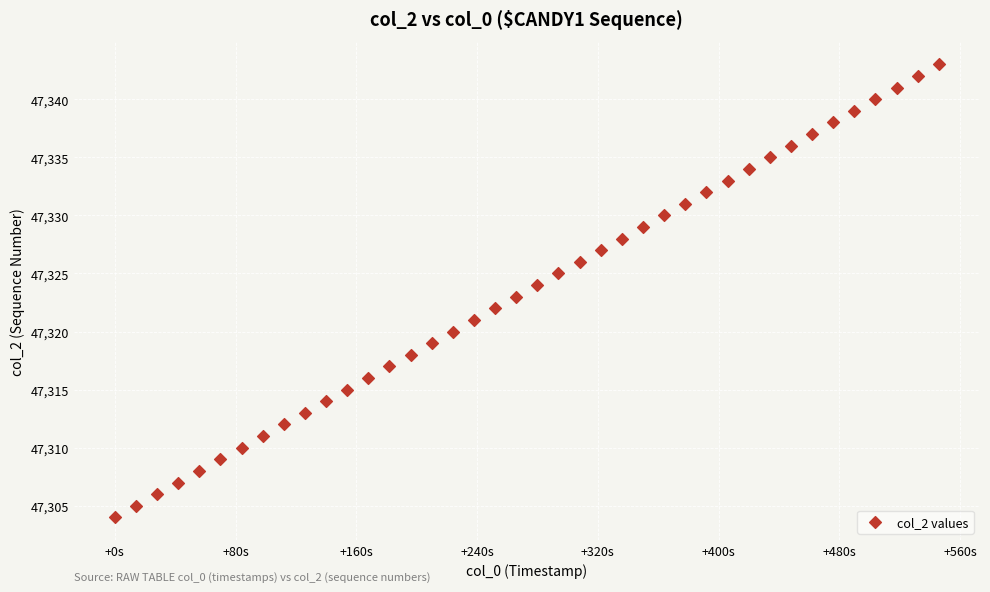

What is the range of Y values (max minus min)?

39